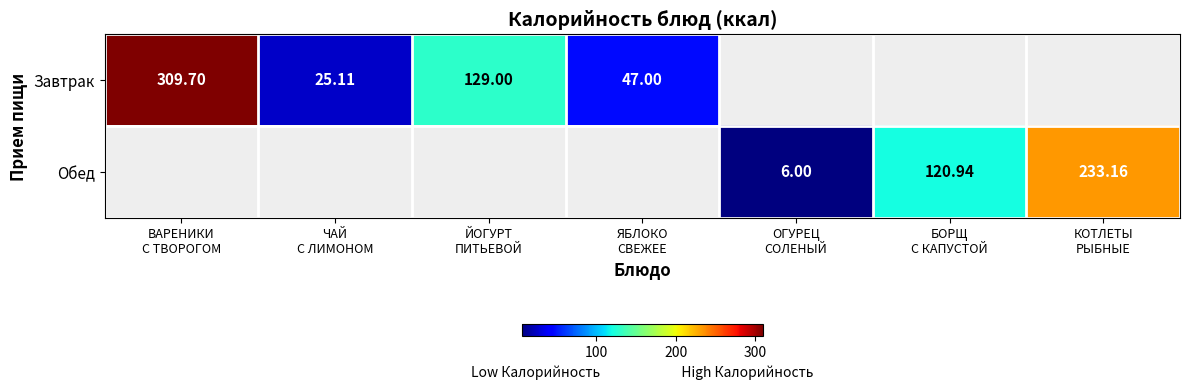

Rank the series by their maximum value, from highest to lowest.

Завтрак, Обед